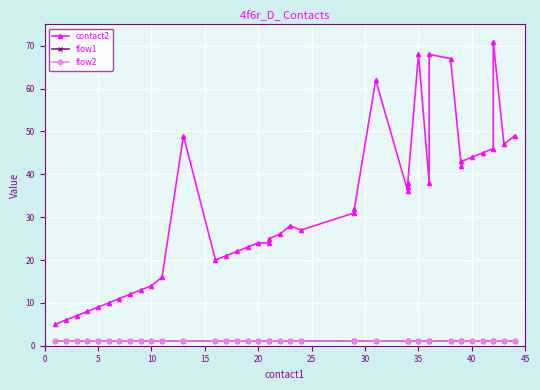

Reading left to right, list all the values displayed in this chart.

contact2: 5	6	7	8	9	10	11	12	13	14	16	49	20	21	22	23	24	24	25	26	28	27	31	32	62	36	37	38	68	38	68	67	42	43	44	45	46	71	47	49
flow1: 1	1	1	1	1	1	1	1	1	1	1	1	1	1	1	1	1	1	1	1	1	1	1	1	1	1	1	1	1	1	1	1	1	1	1	1	1	1	1	1
flow2: 1	1	1	1	1	1	1	1	1	1	1	1	1	1	1	1	1	1	1	1	1	1	1	1	1	1	1	1	1	1	1	1	1	1	1	1	1	1	1	1